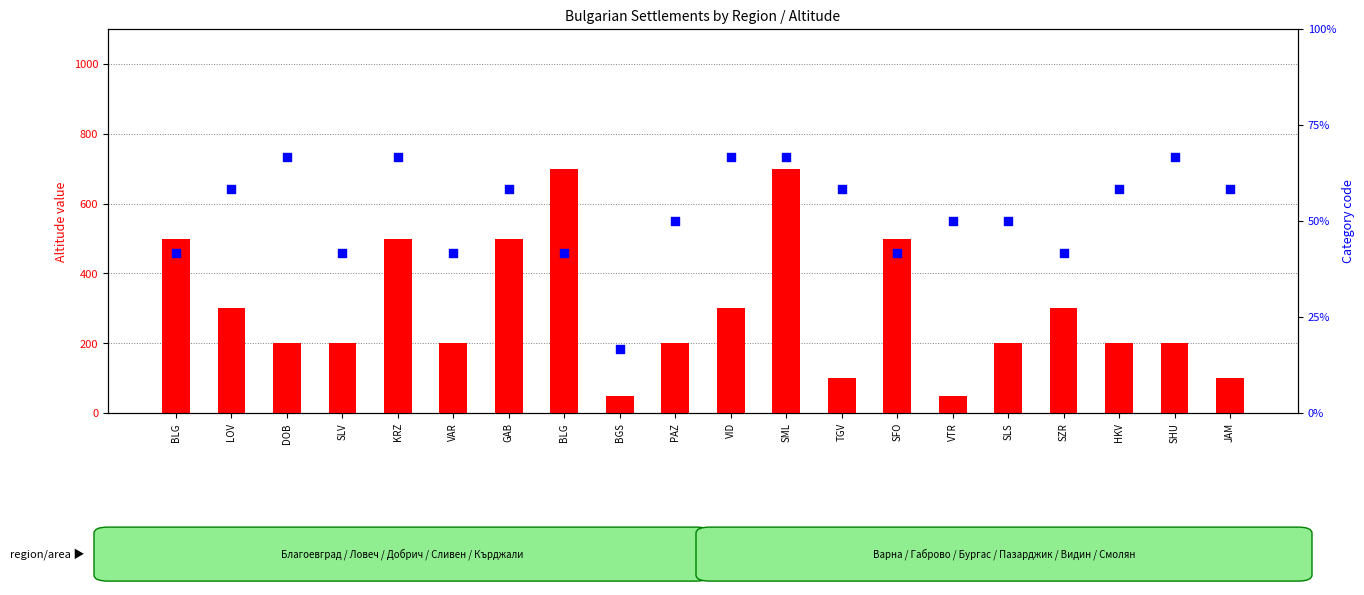

Which series has the largest total across all categories?

count